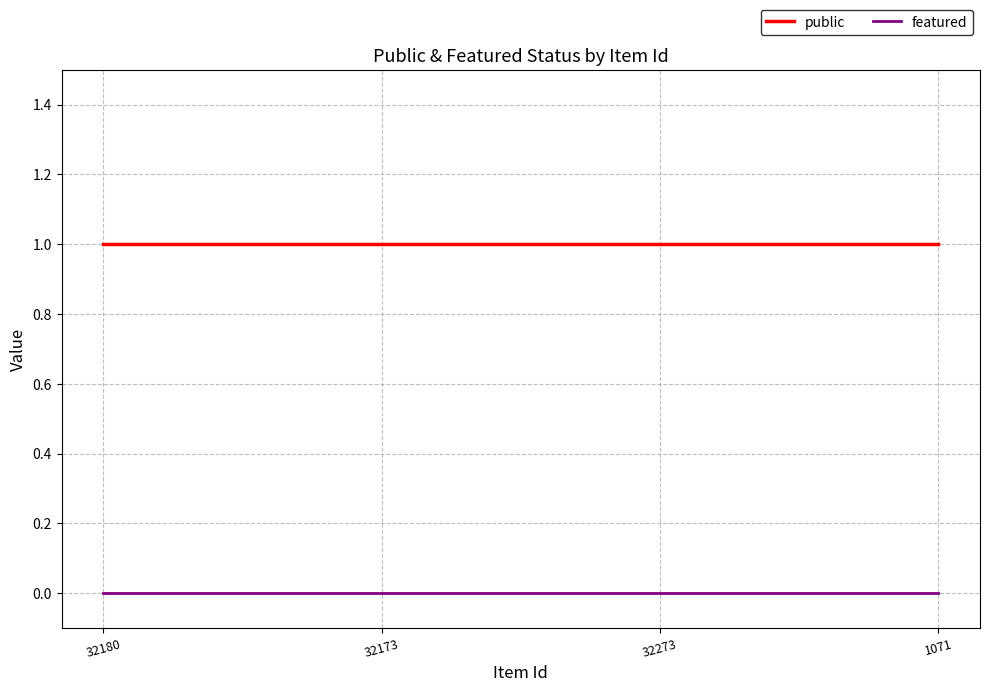

True or false: public and featured cross at least once.

False